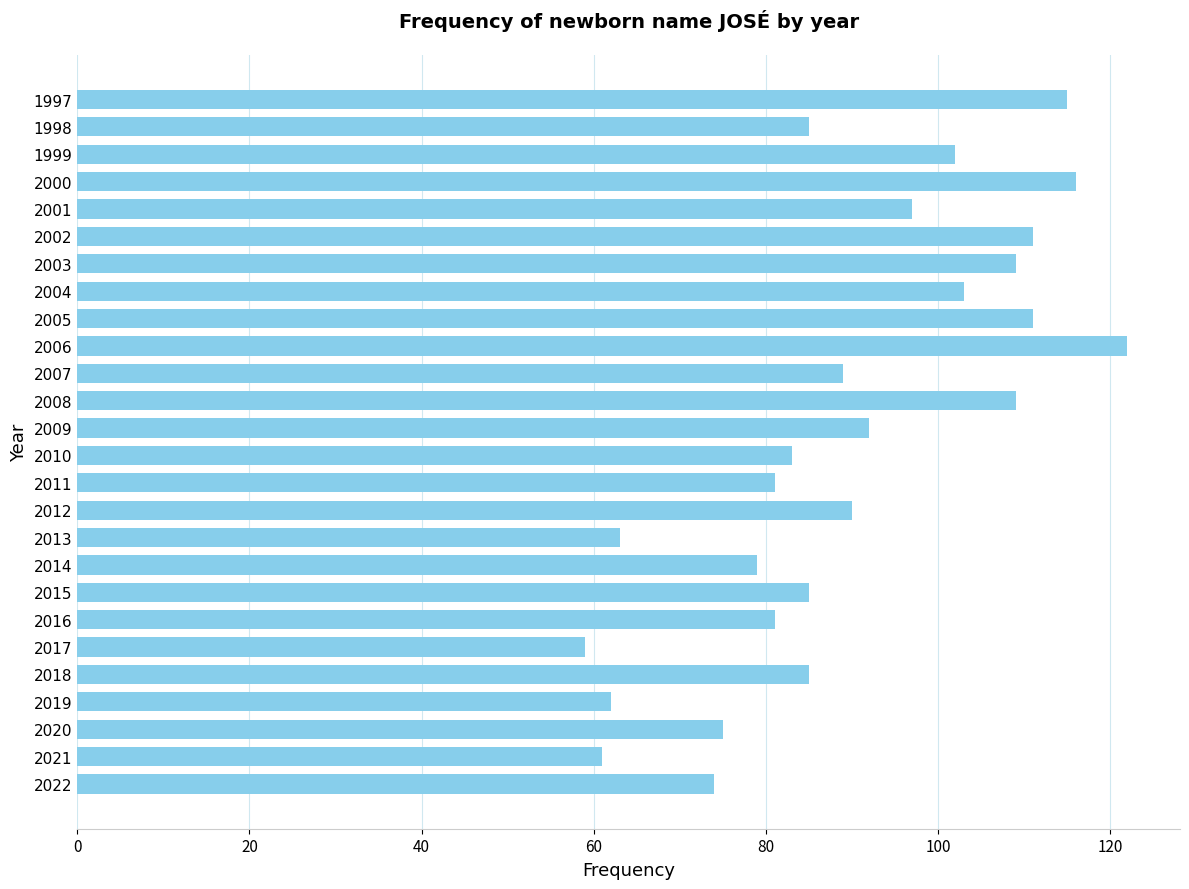

How many data points are less than 89?

13